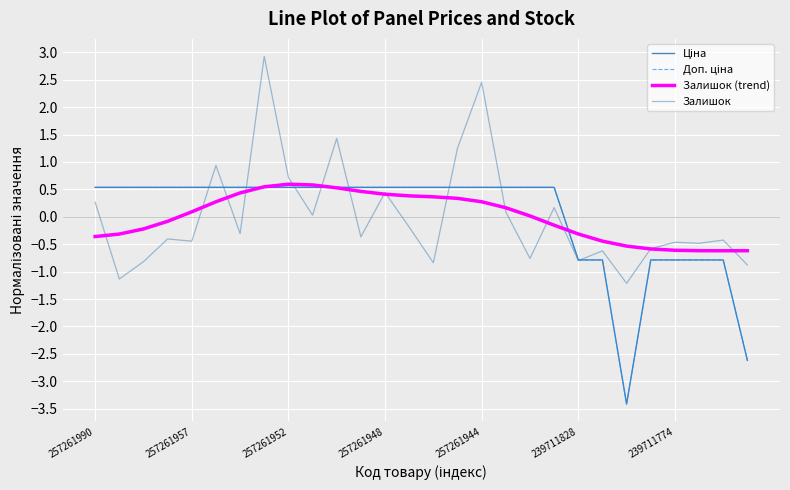

What is the greatest value displayed?

2.9